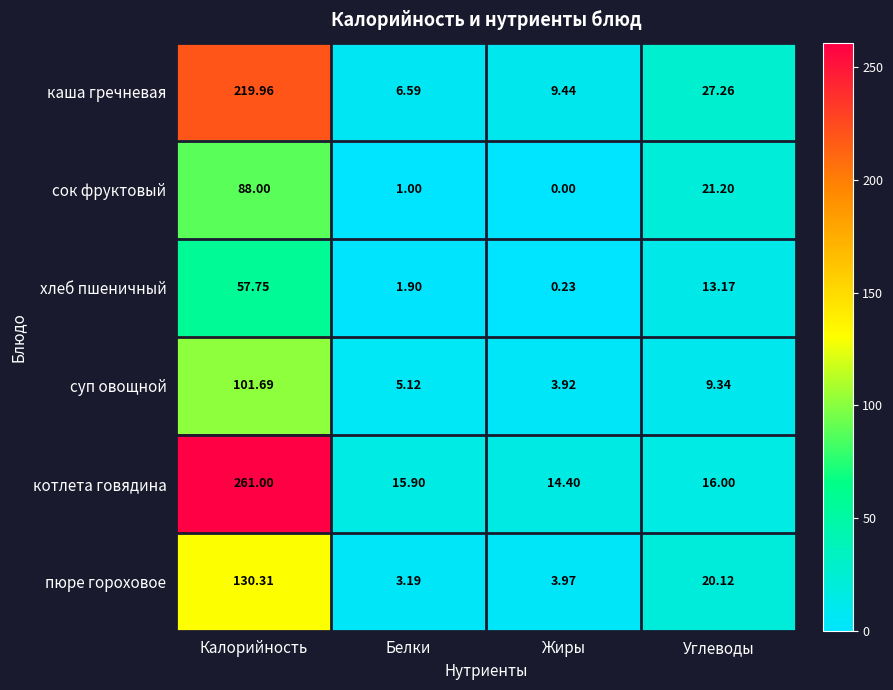

Which category has the lowest value across all series?

Жиры